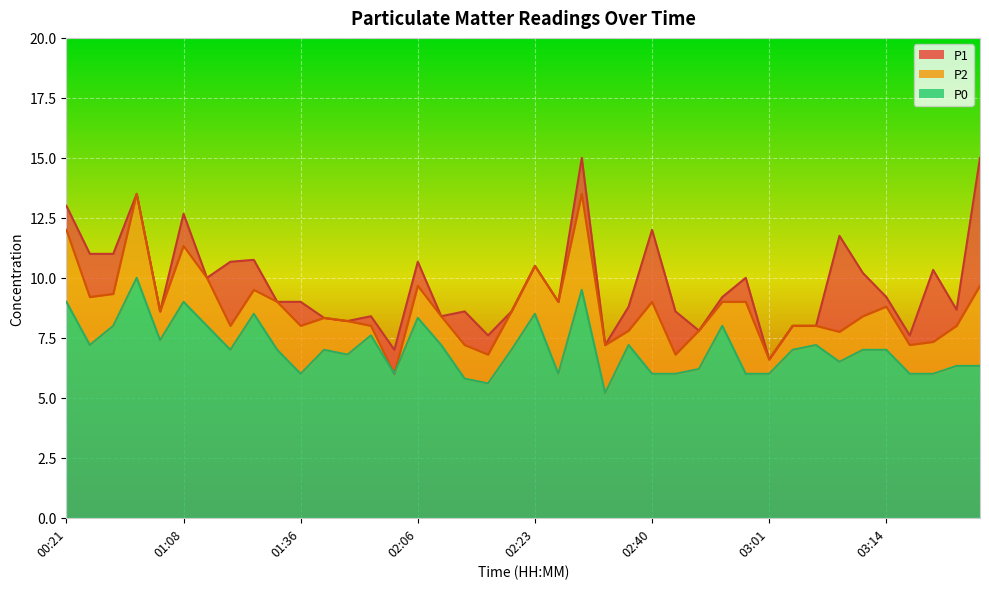

The value of P0 at 01:39 is 7.0. True or false?

True